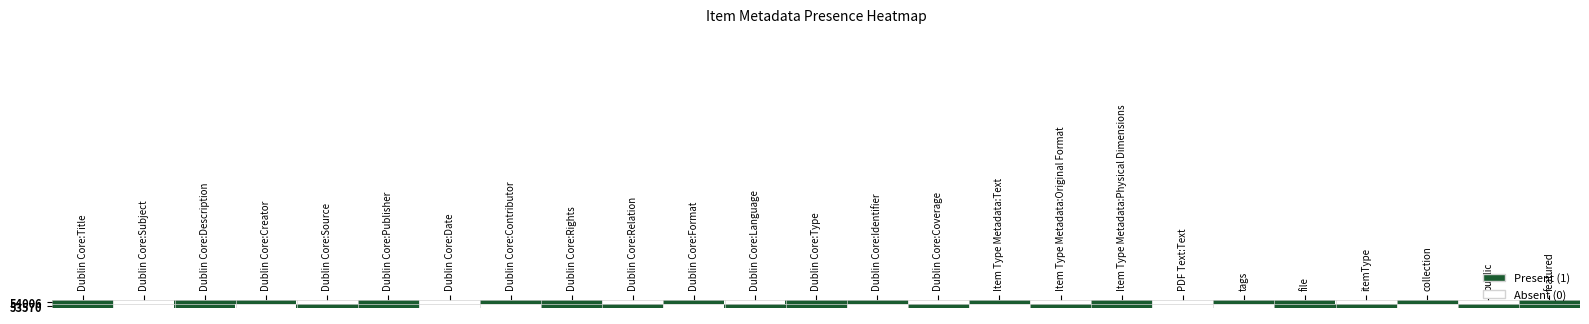

Which series has the widest spread of values?

54006